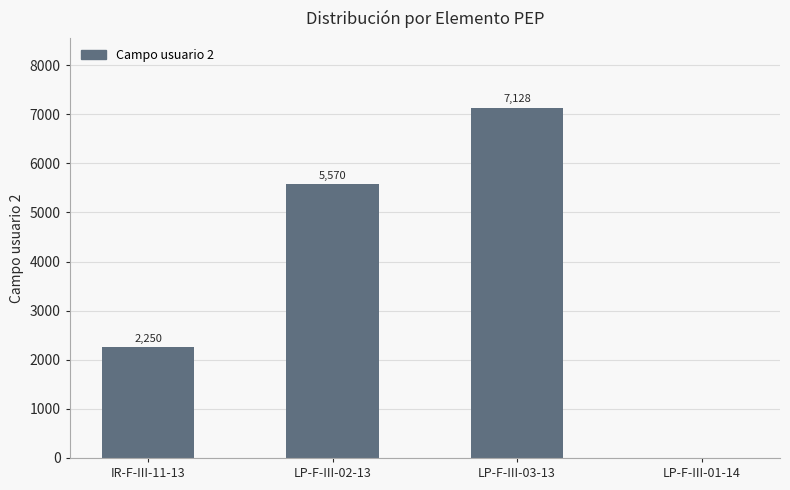

How many positive values are there?

3